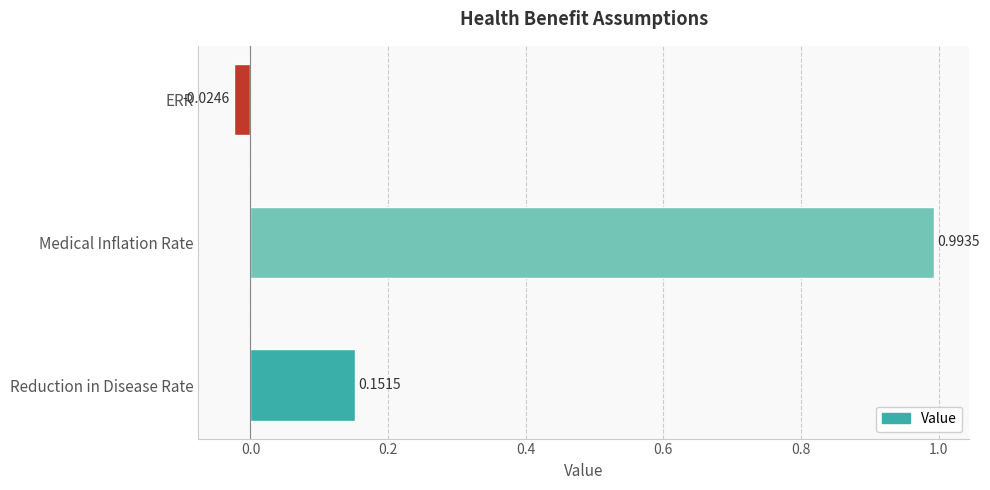

At which label is the value closest to 0?

ERR